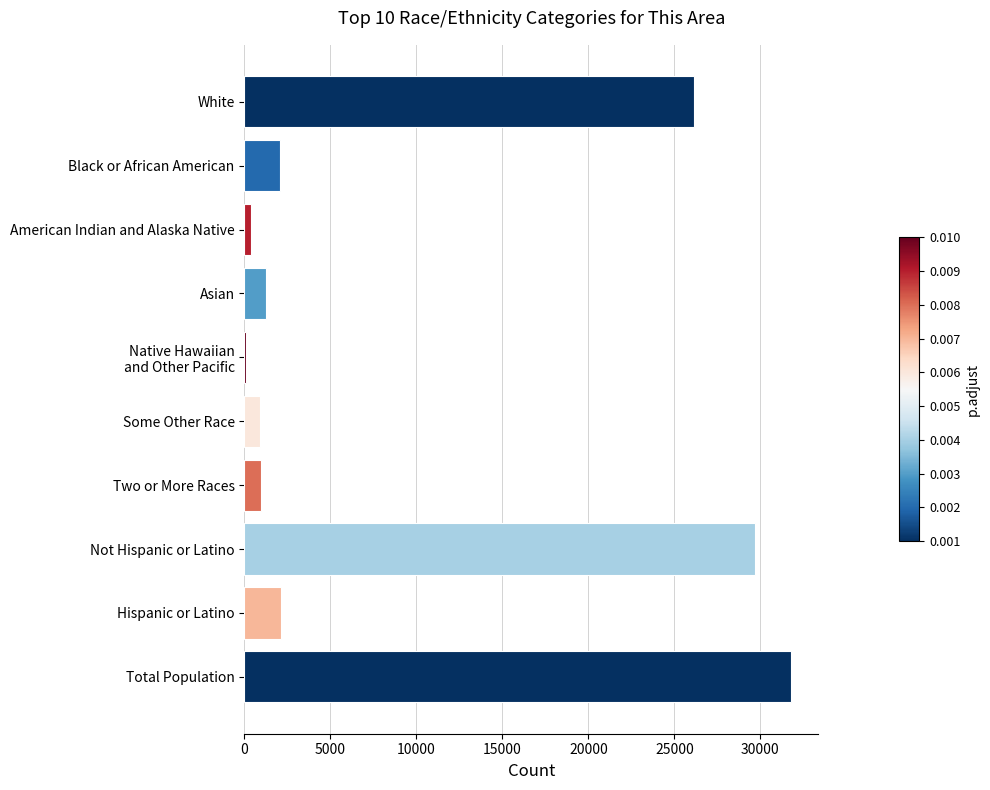

What is the greatest value displayed?

31768